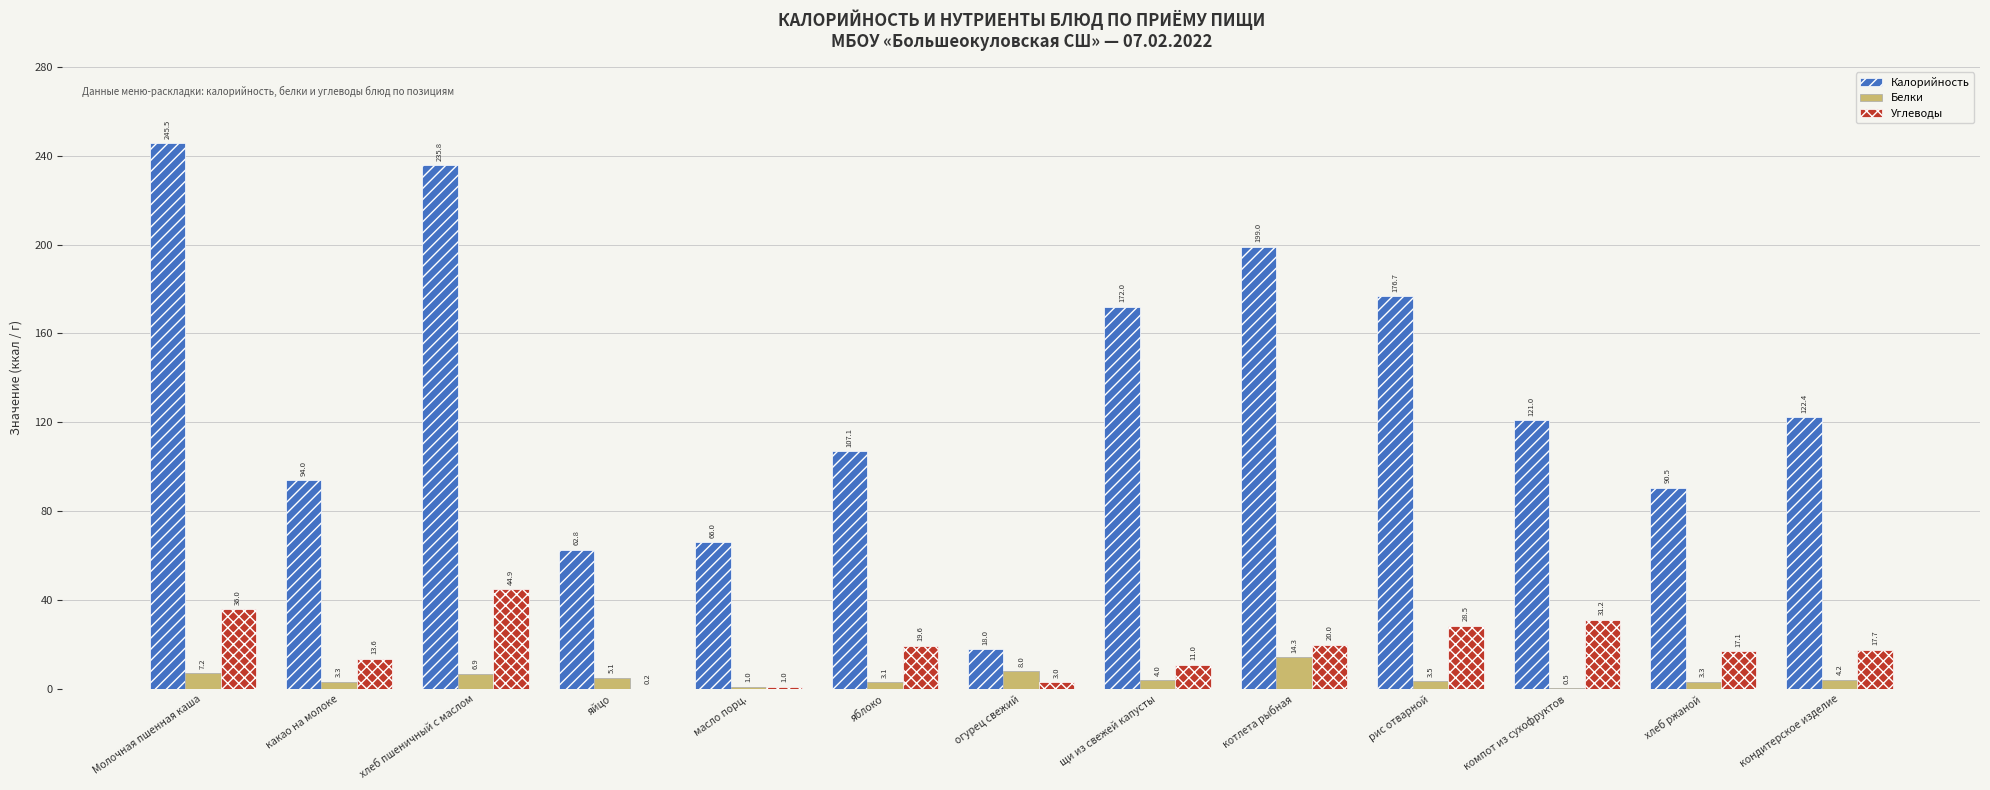

True or false: Белки has a value of 3.5 at рис отварной.

True